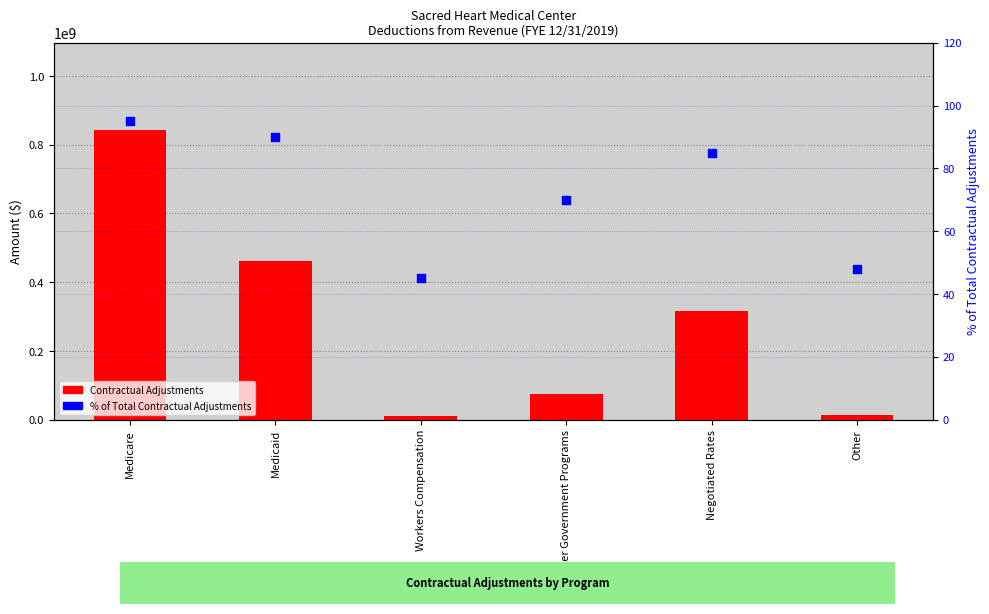

What is the total value across all series at Medicaid?

461127466.1